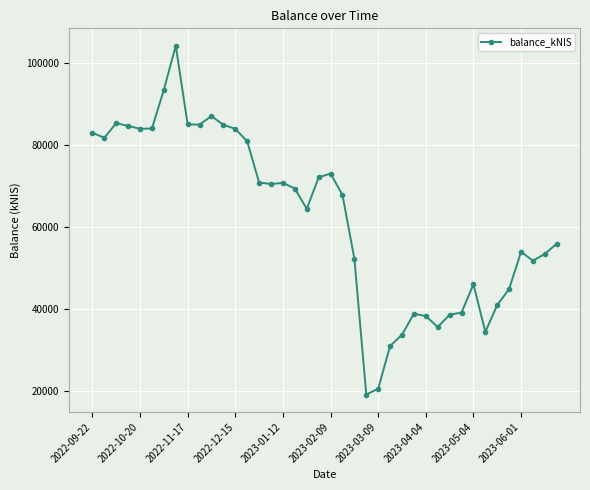

What is the difference between the maximum and second lowest values?

83804.9